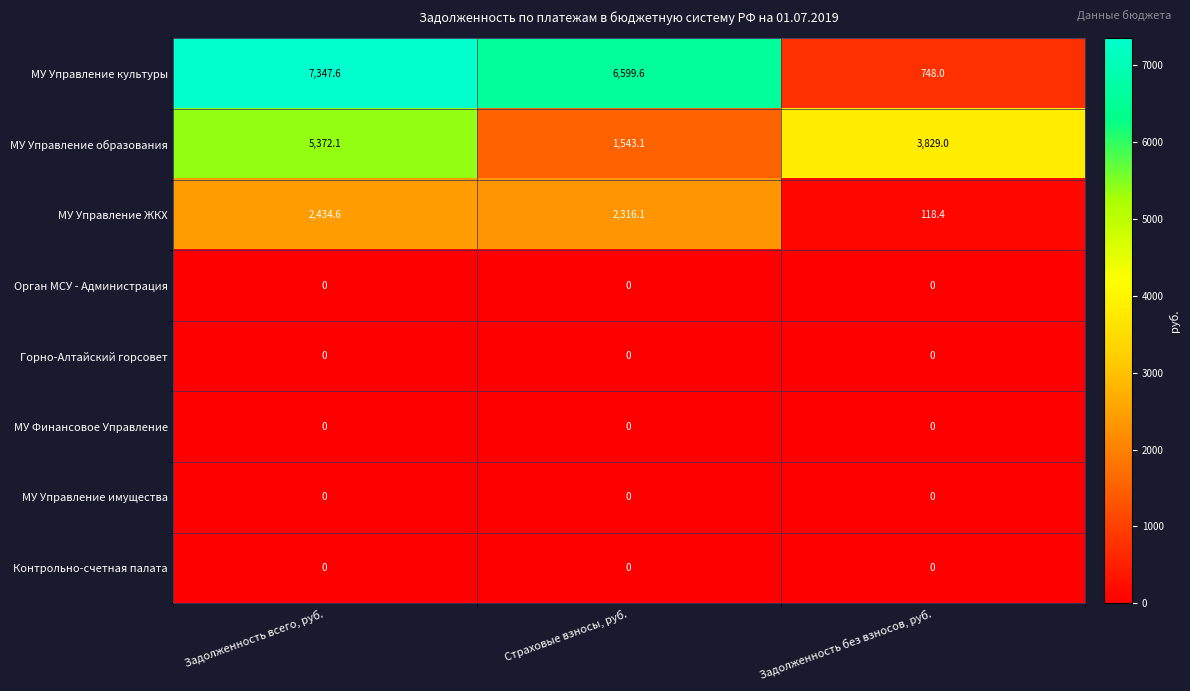

At which category does the chart reach its peak across all series?

Задолженность всего, руб.